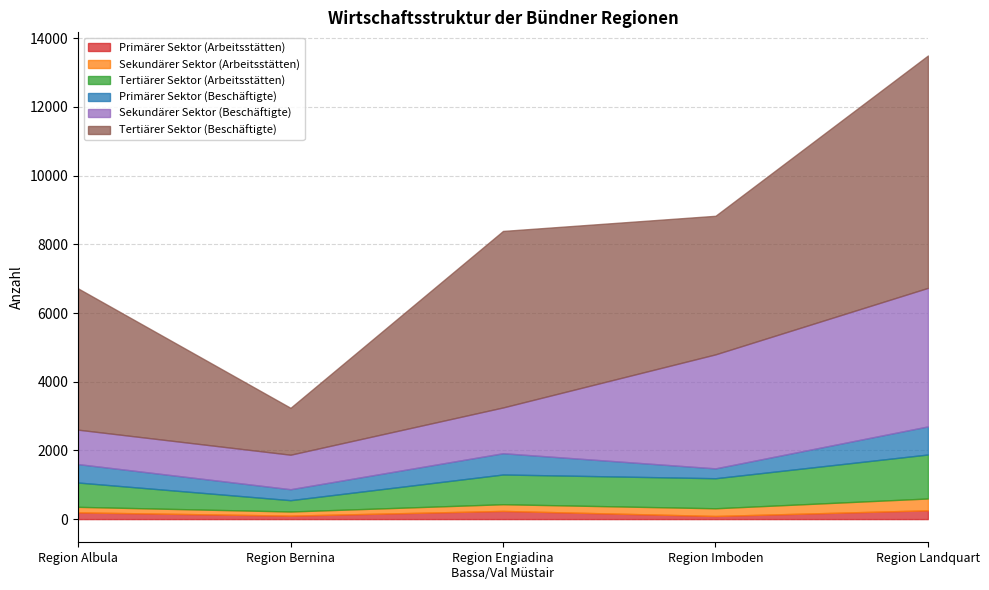

True or false: Sekundärer Sektor (Beschäftigte) and Primärer Sektor (Beschäftigte) cross at least once.

False